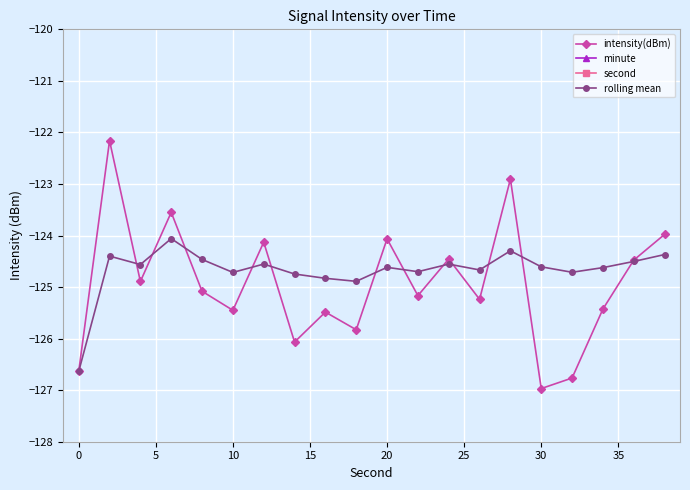

True or false: rolling mean has more than 2 points higher than both neighbors.

True